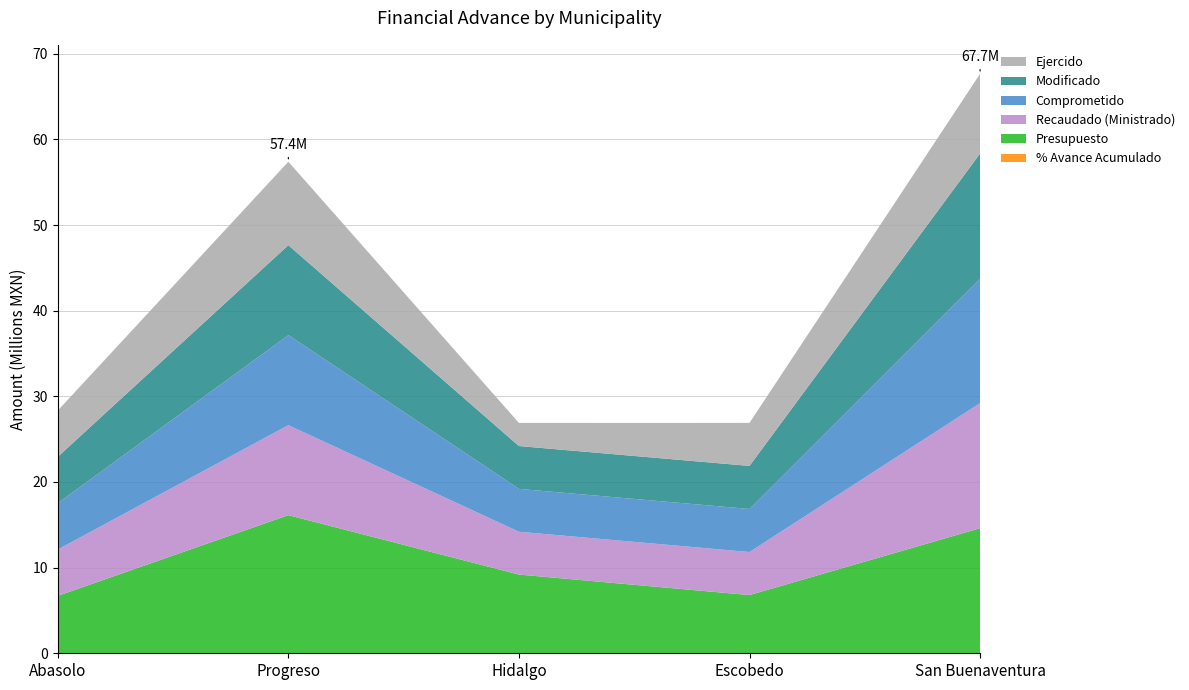

Reading left to right, transcribe all the data shown in this chart.

% Avance Acumulado: 96.0	83.0	12.0	100.0	96.0
Presupuesto: 6704105.2	16126006.8	9191244.9	6796049.1	14603832.6
Recaudado (Ministrado): 5411537.2	10507786.4	5001737.9	5026708.9	14603832.6
Comprometido: 5411537.2	10507786.4	5001737.0	5026708.9	14536590.7
Modificado: 5411537.2	10507786.4	5001737.9	5026708.9	14603832.6
Ejercido: 5401773.5	9746260.0	2699473.4	5026708.9	9309597.1